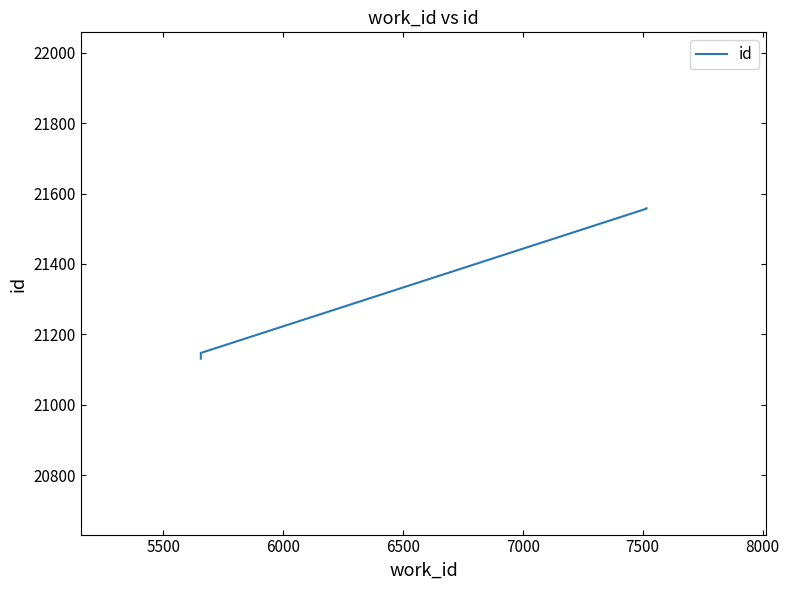

True or false: the data shows 35278 at 6500.

False